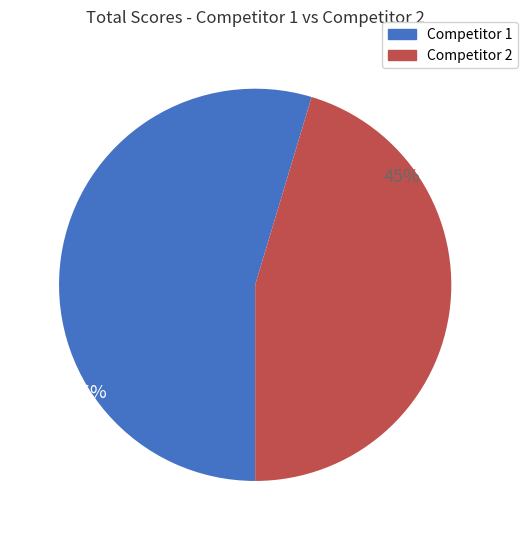

To the nearest percent, what is the average slice percentage?

50%